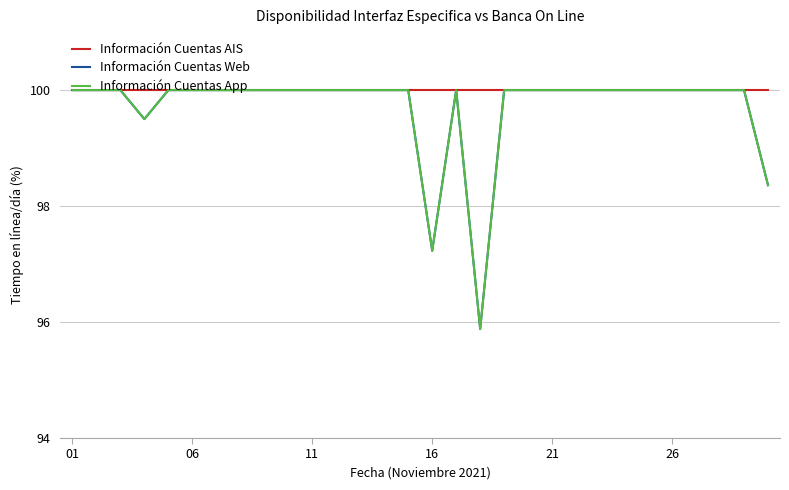

Is this an area chart (filled region under the line)?

No